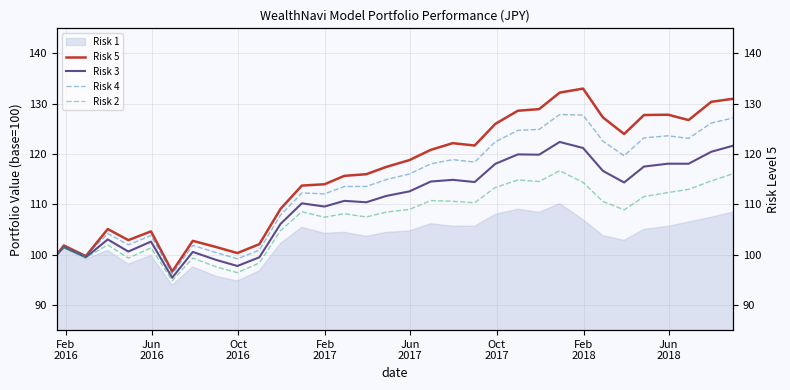

True or false: 4 and 3 intersect in this chart.

False